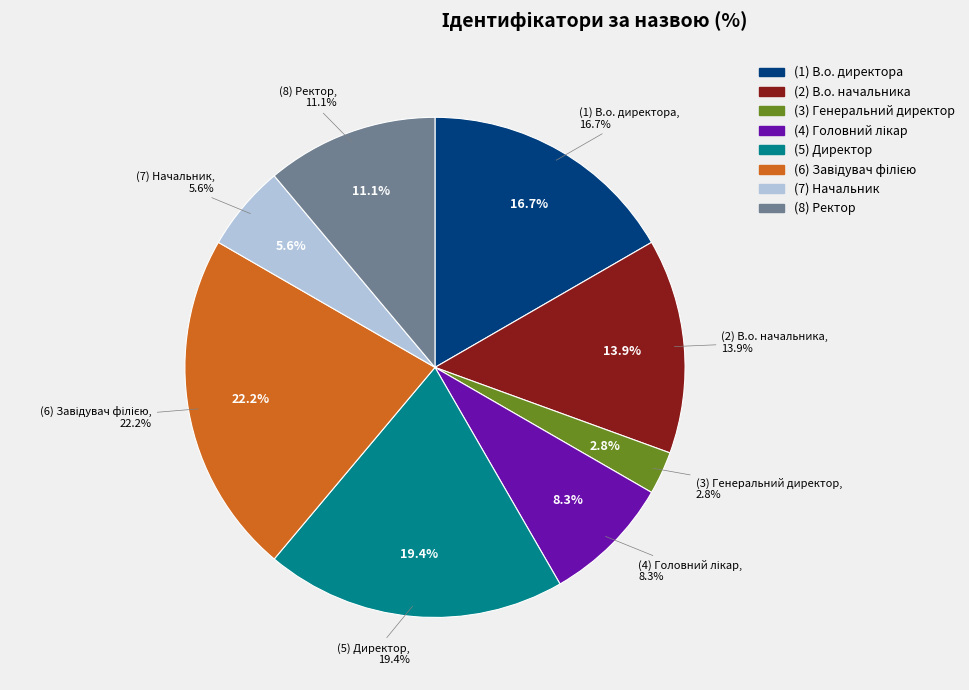

Is the sum of Генеральний директор and Завідувач філією greater than half?

No